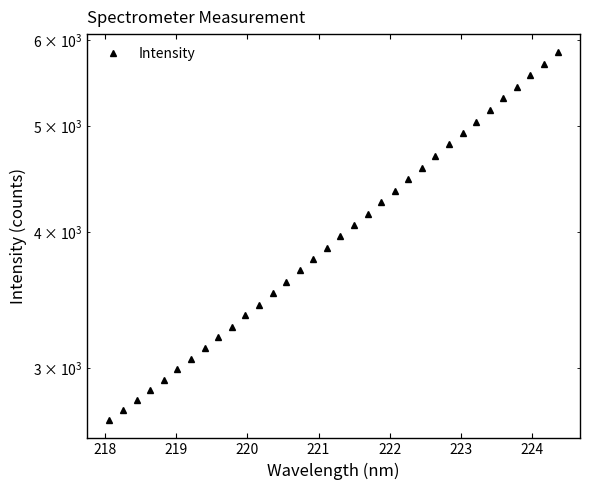

What is the greatest value displayed?

5842.3